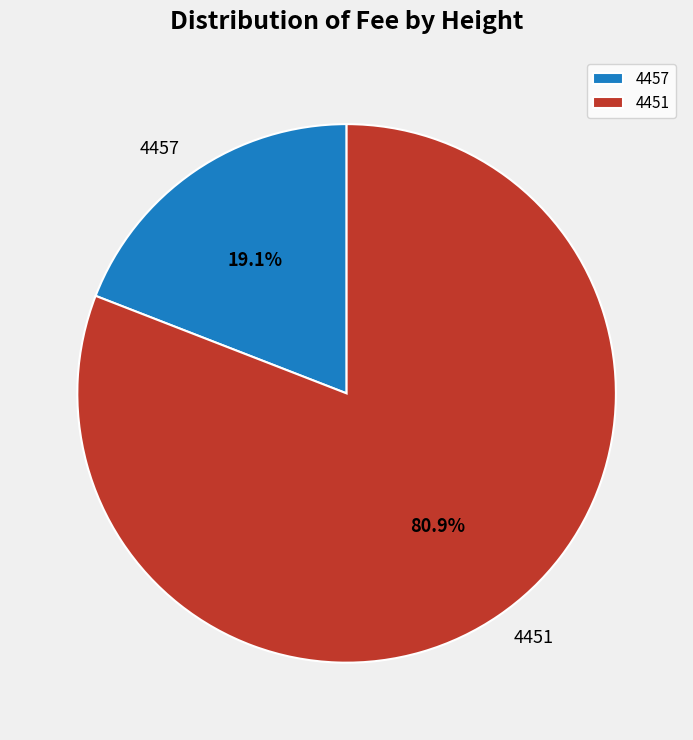

To the nearest percent, what percentage of the pie is 4457?

19%